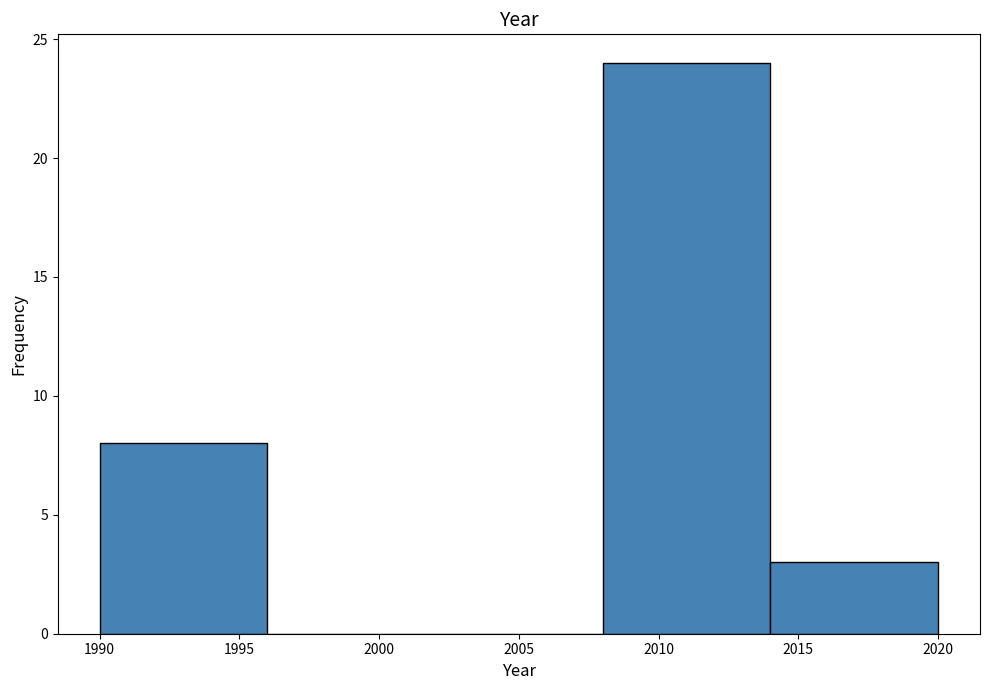

Reading left to right, transcribe this chart: for each bar, give the range it covers on the x-axis and its height. The values are not printed on the chart, so give them approximately, as read against the axis.

1990 to 1996: 8
1996 to 2002: 0
2002 to 2008: 0
2008 to 2014: 24
2014 to 2020: 3